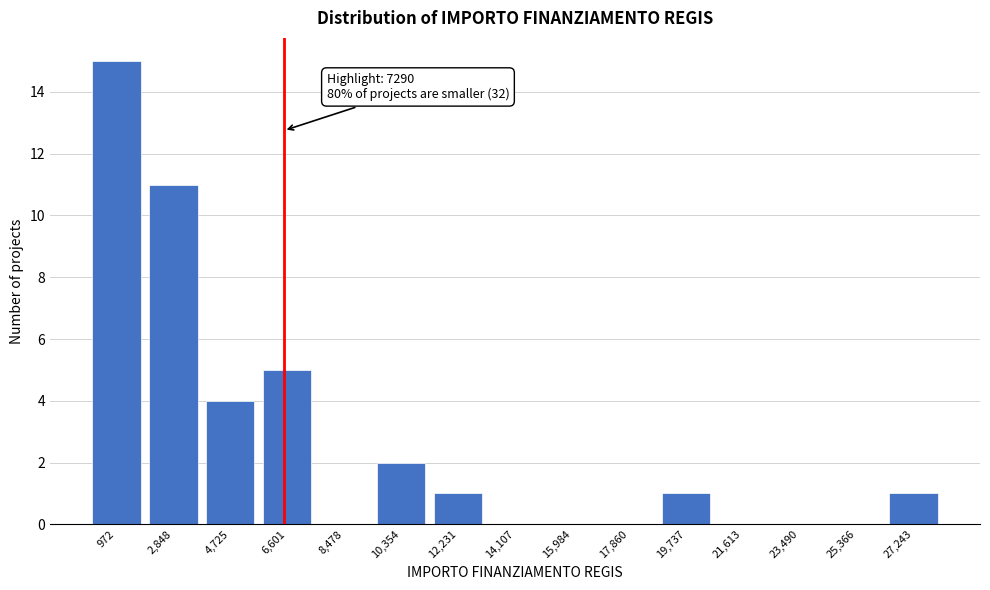

Reading right to left, what are all the values shown in this chart?

27,243=1	25,366=0	23,490=0	21,613=0	19,737=1	17,860=0	15,984=0	14,107=0	12,231=1	10,354=2	8,478=0	6,601=5	4,725=4	2,848=11	972=15